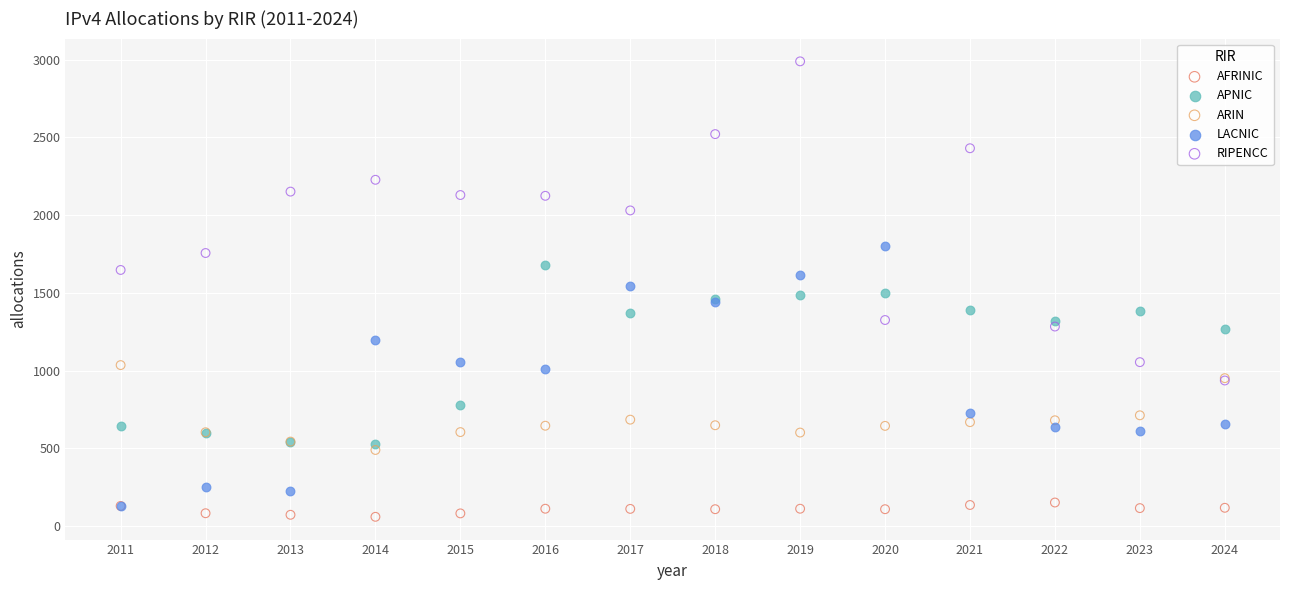

Which series reaches the minimum Y coordinate?

AFRINIC